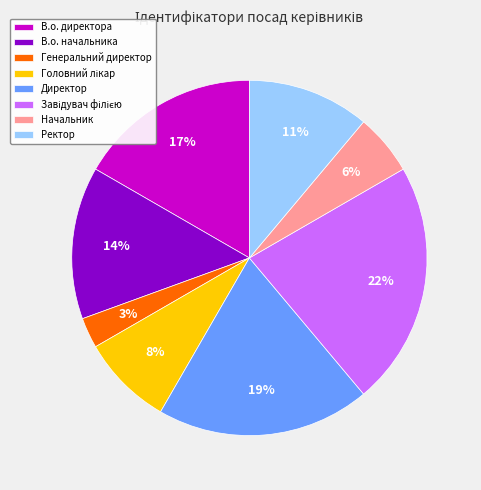

Is it true that Ректор is 1% of the pie?

False